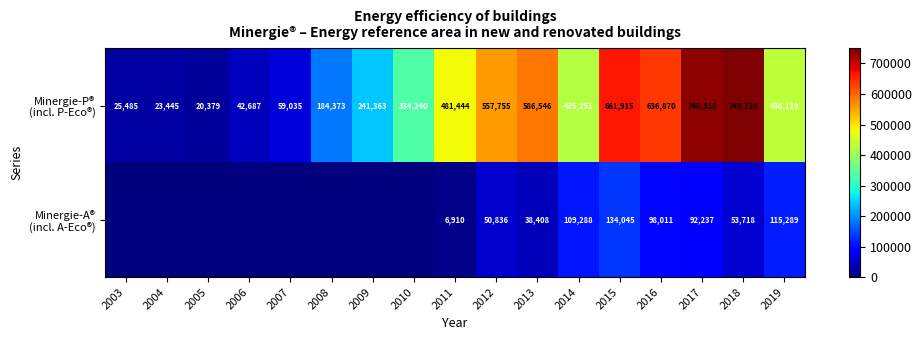

Is it true that Minergie-A® (incl. A-Eco®) equals 75799 at 2010?

False